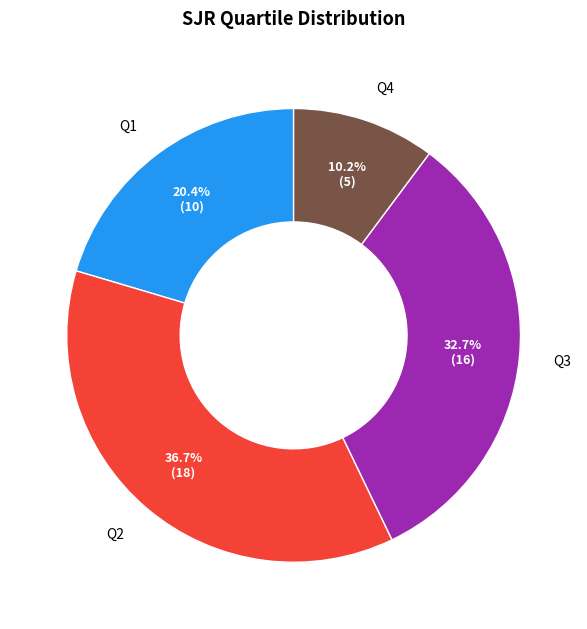

What is the smallest slice in the pie chart?

Q4